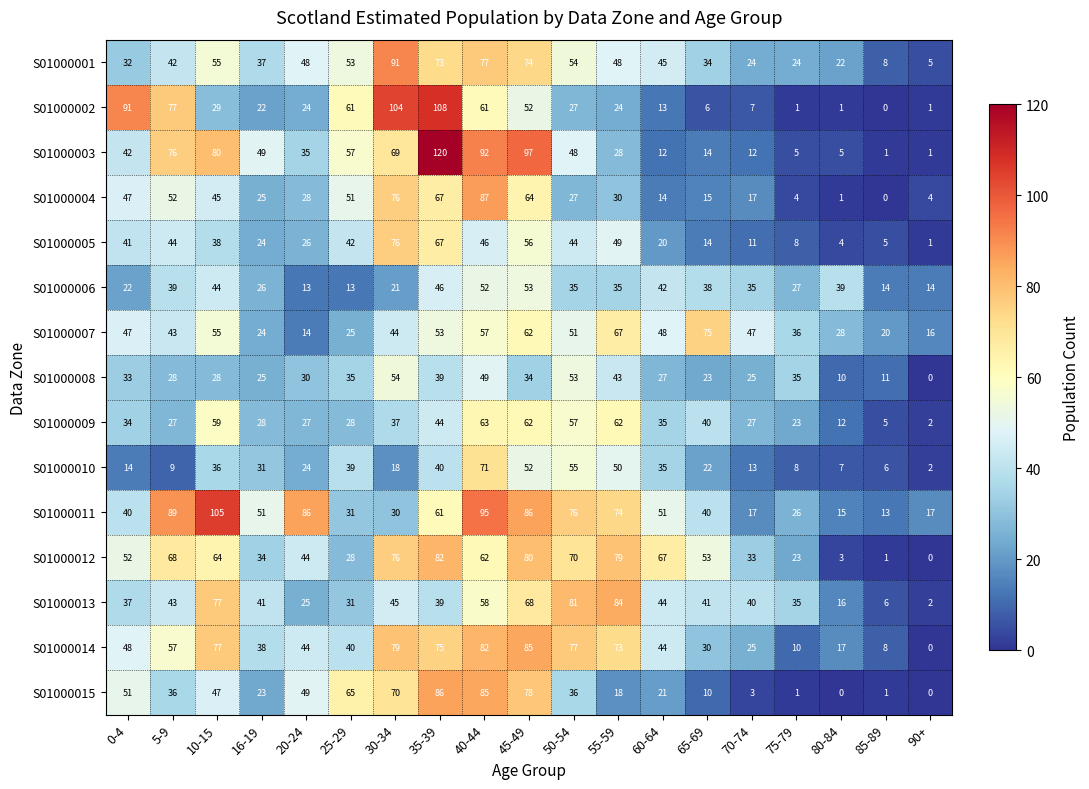

How many data points in S01000006 are less than 35?

8